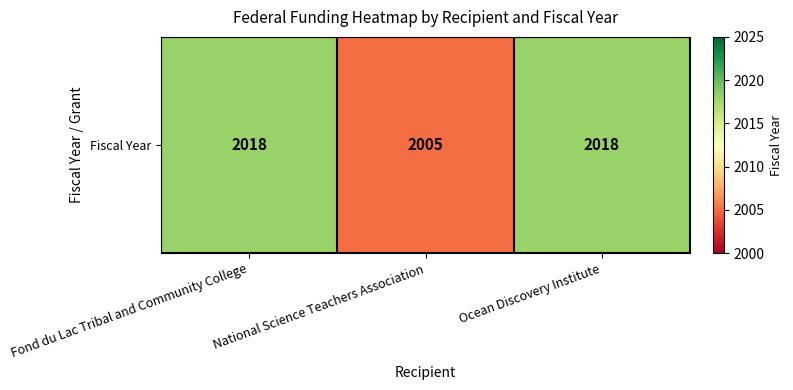

The value at Ocean Discovery Institute is 3109. True or false?

False